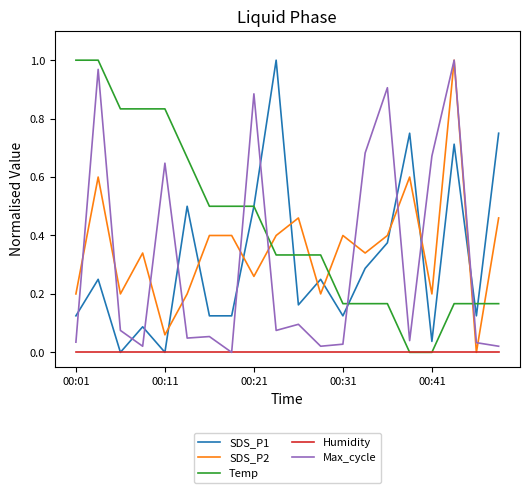

Which series has the largest total across all categories?

Temp